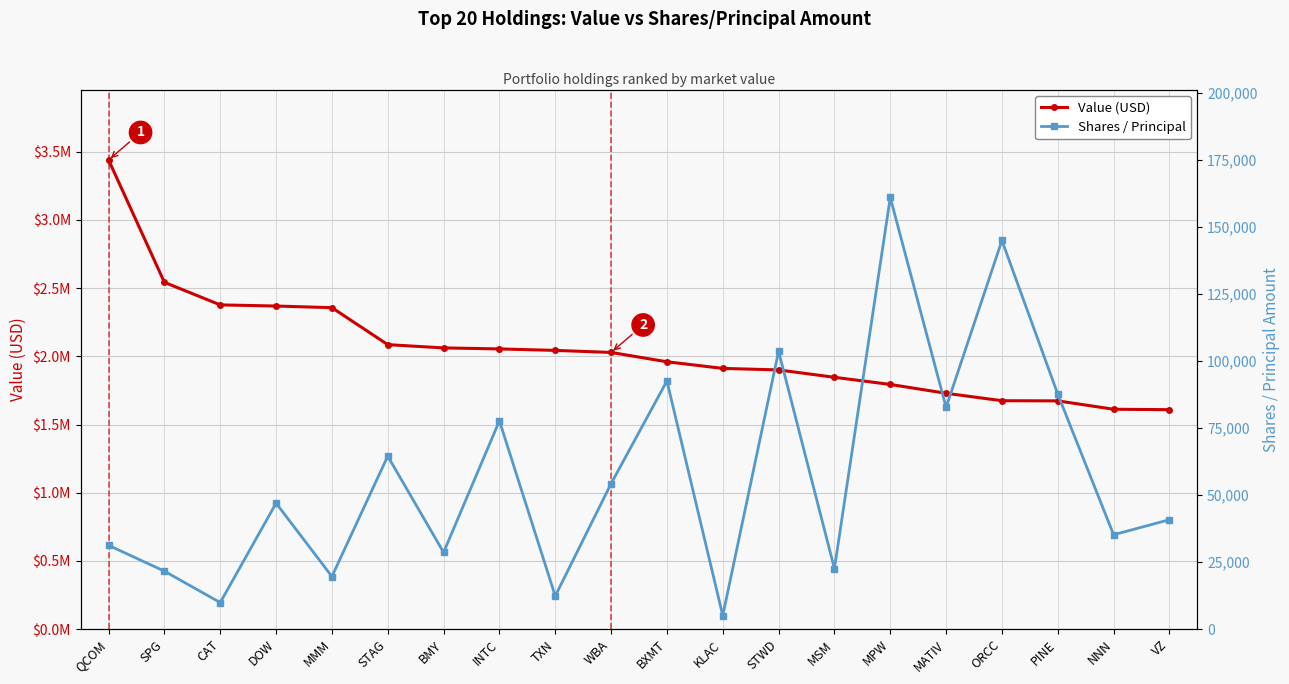

What is the difference between the second highest and minimum values in the Value (USD) series?

933648